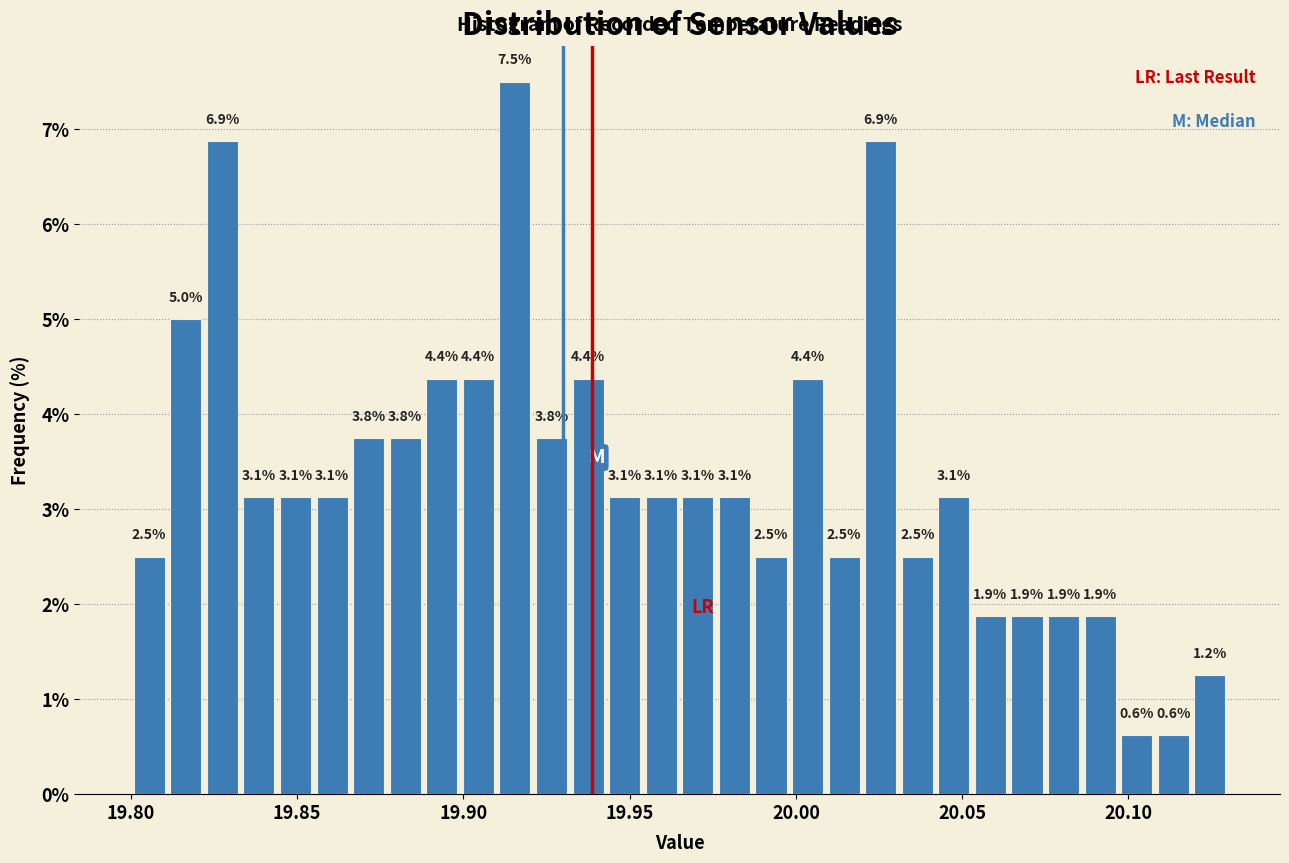

Read against the x-axis, roughly where is the centre of the tallest bar?

19.915